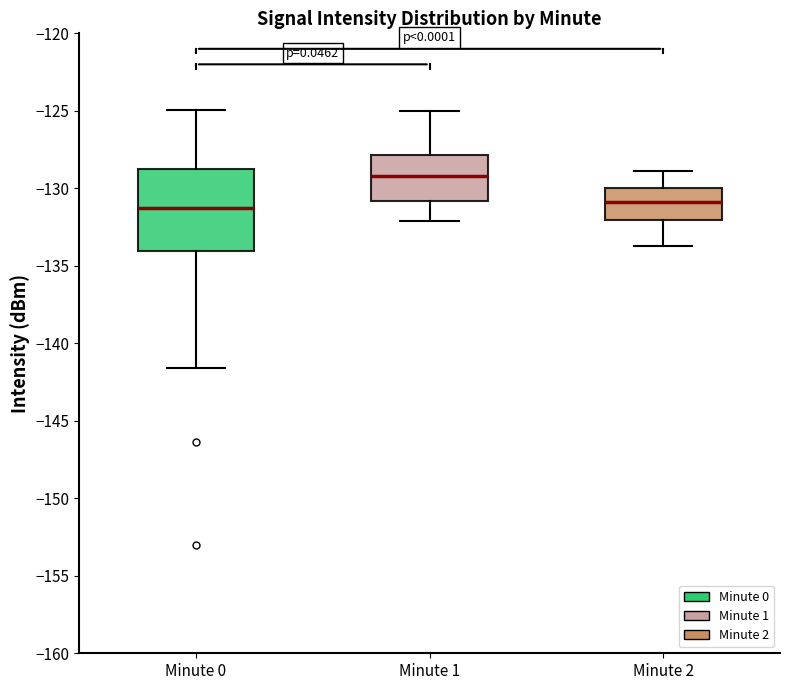

Which box is the tallest, from its lower edge to its upper edge?

Minute 0